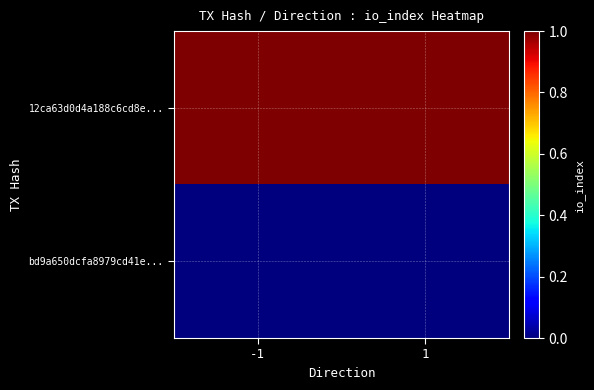

What is the greatest value displayed?

1